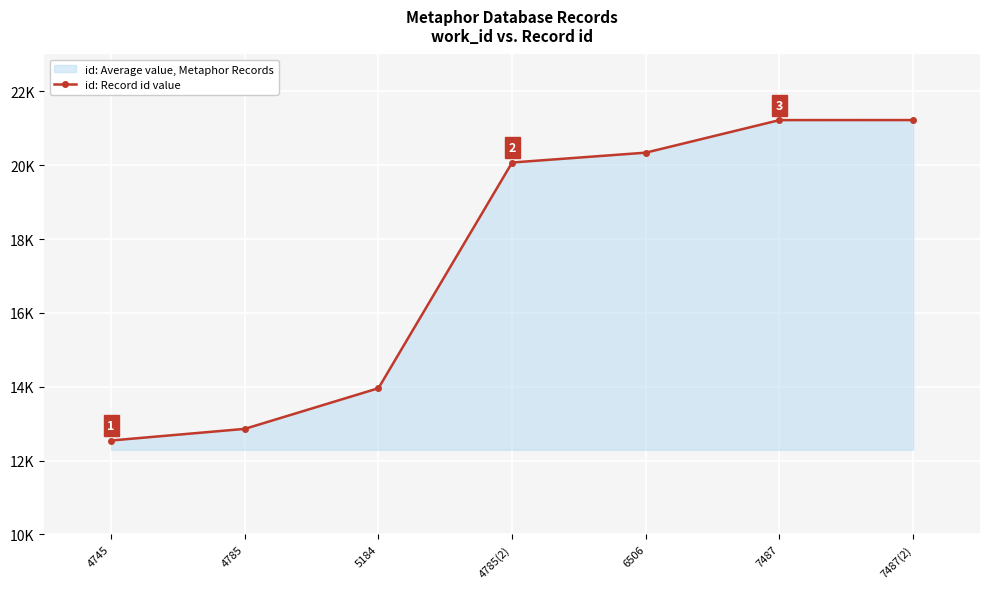

How many lines are shown in the chart?

1